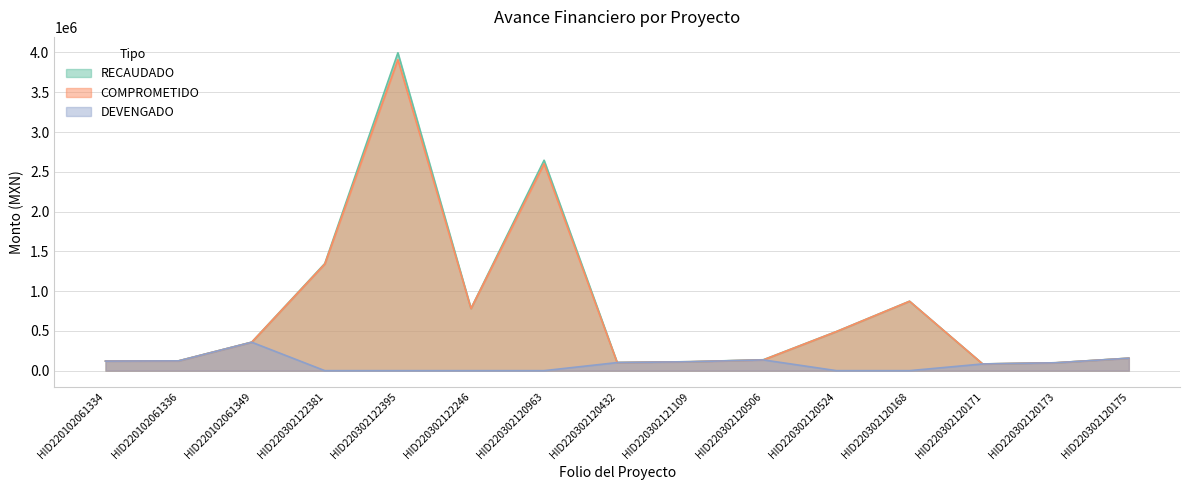

At which label does COMPROMETIDO reach its minimum?

HID220302120171